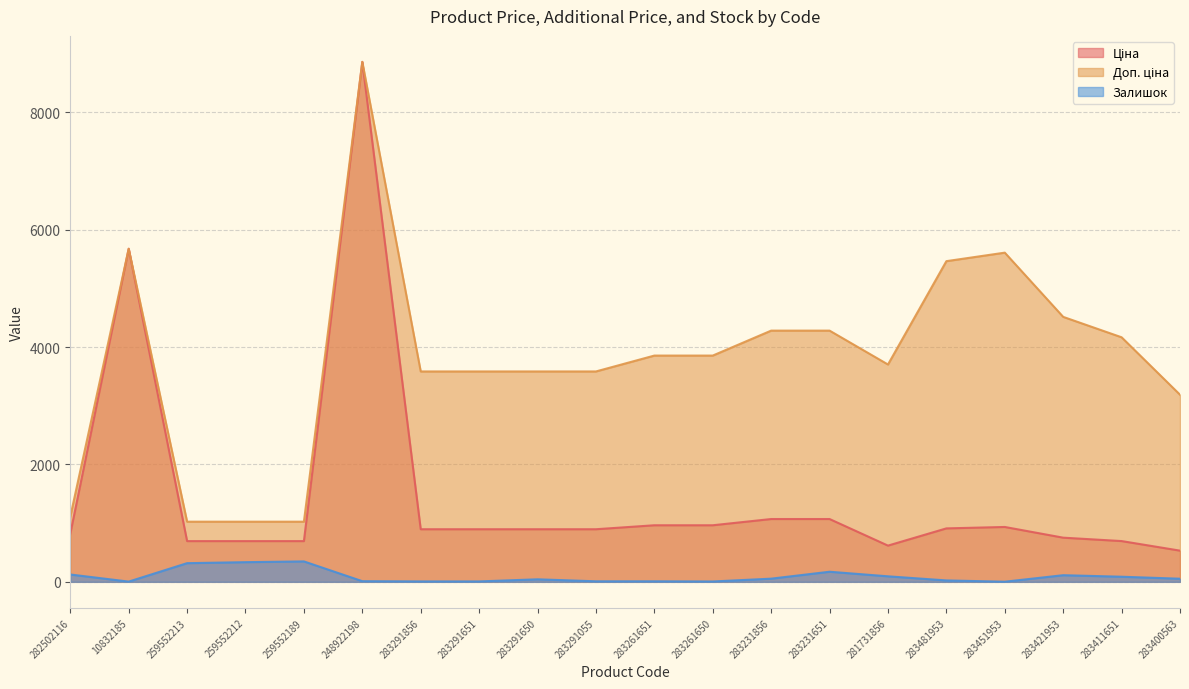

What is the spread (max minus min) of values at 283291055?

3574.6